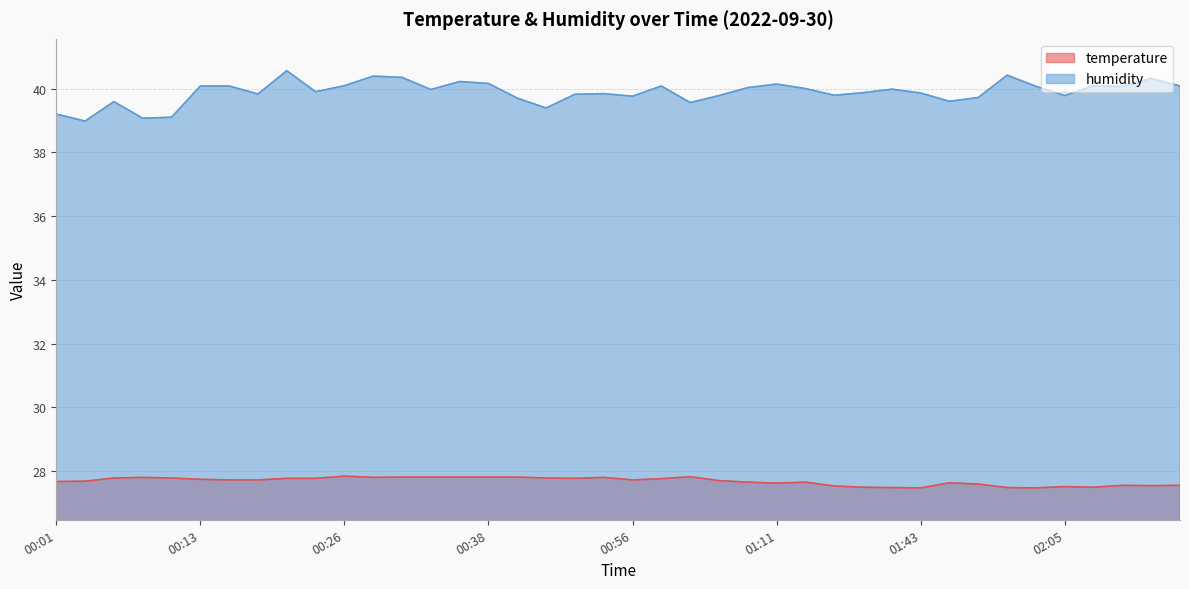

How many lines are shown in the chart?

2